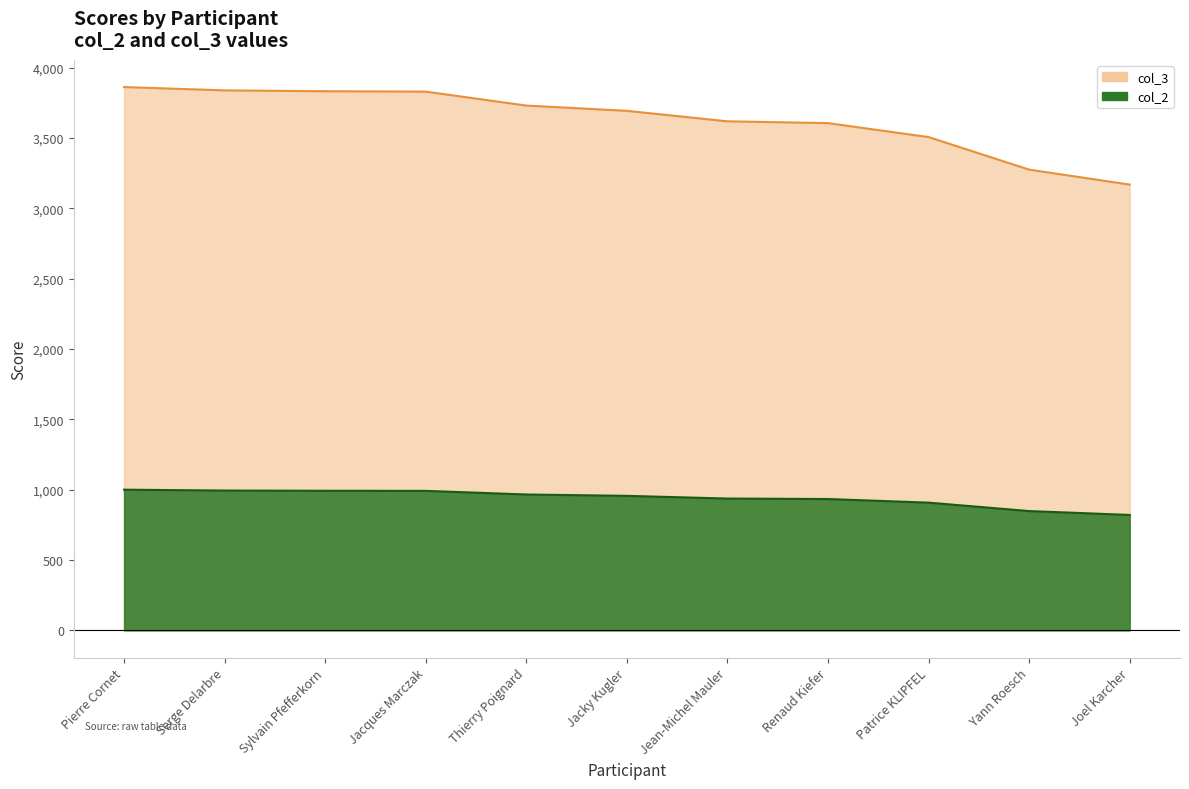

Reading right to left, what are all the values shown in this chart?

col_2: Joel Karcher=3168.5	Yann Roesch=3274.9	Patrice KLIPFEL=3506.3	Renaud Kiefer=3605.6	Jean-Michel Mauler=3618.2	Jacky Kugler=3692.8	Thierry Poignard=3730.2	Jacques Marczak=3829.4	Sylvain Pfefferkorn=3832.2	Serge Delarbre=3838.3	Pierre Cornet=3861.9
col_3: Joel Karcher=820.4	Yann Roesch=848.0	Patrice KLIPFEL=907.9	Renaud Kiefer=933.6	Jean-Michel Mauler=936.9	Jacky Kugler=956.2	Thierry Poignard=965.9	Jacques Marczak=991.6	Sylvain Pfefferkorn=992.3	Serge Delarbre=993.9	Pierre Cornet=1000.0